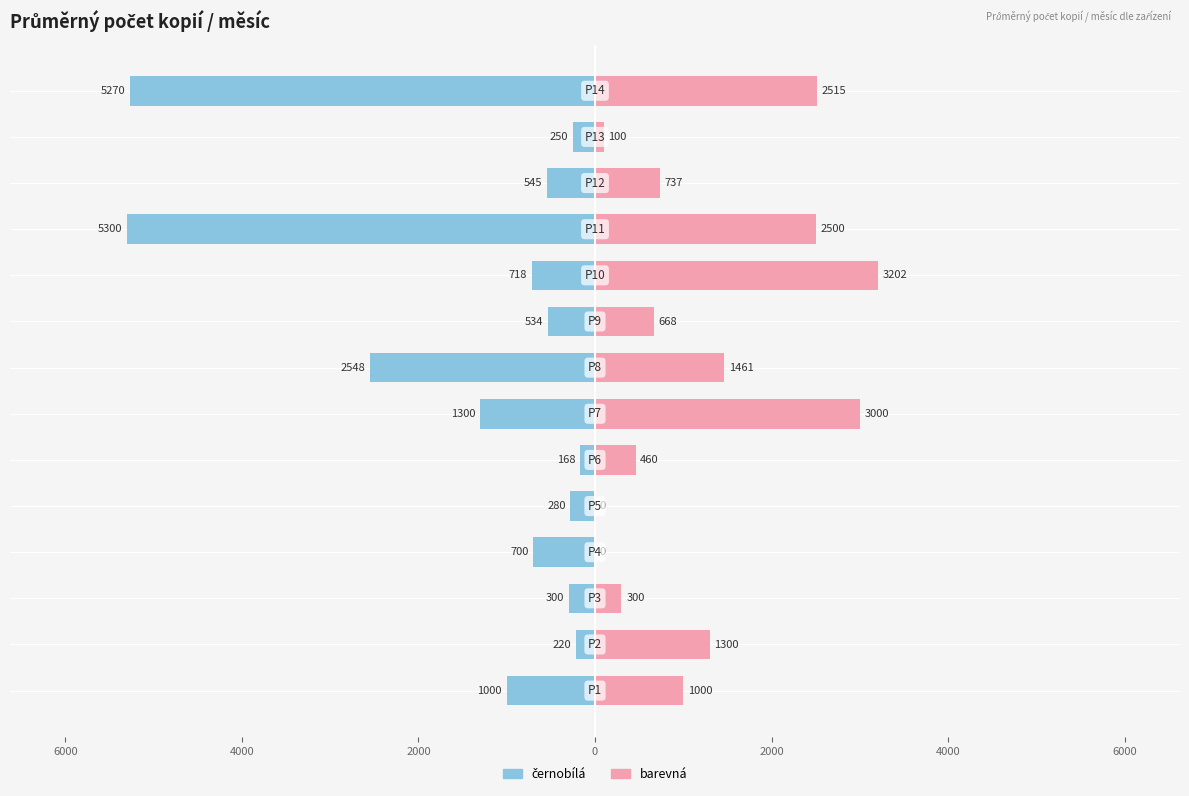

Are the bars horizontal?

Yes